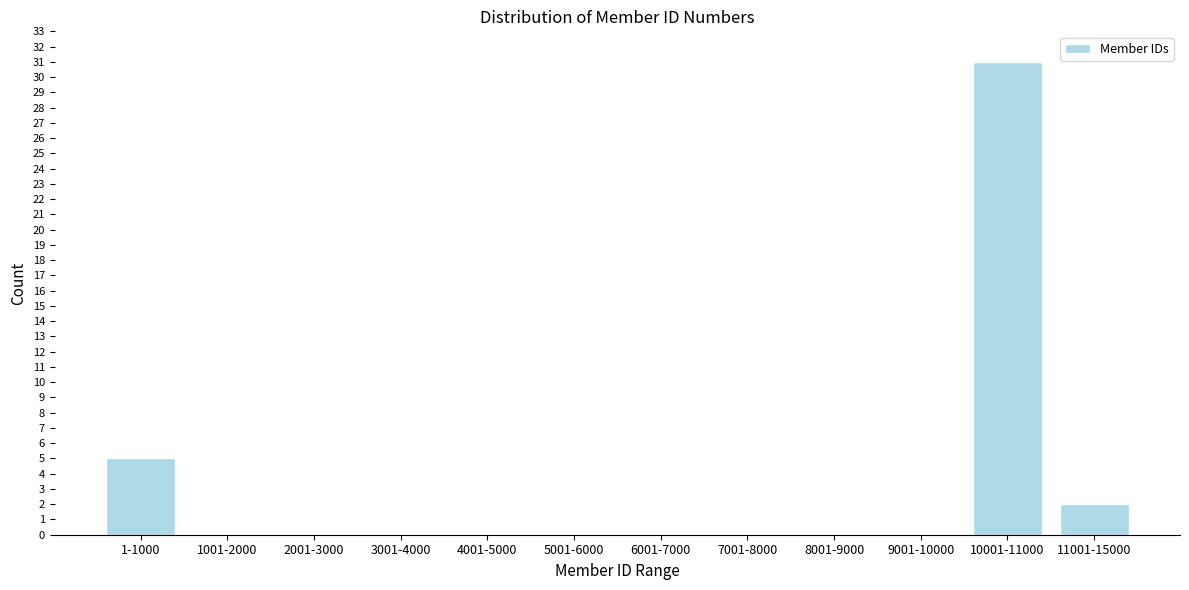

Reading right to left, transcribe all the data shown in this chart.

11001-15000=2	10001-11000=31	9001-10000=0	8001-9000=0	7001-8000=0	6001-7000=0	5001-6000=0	4001-5000=0	3001-4000=0	2001-3000=0	1001-2000=0	1-1000=5